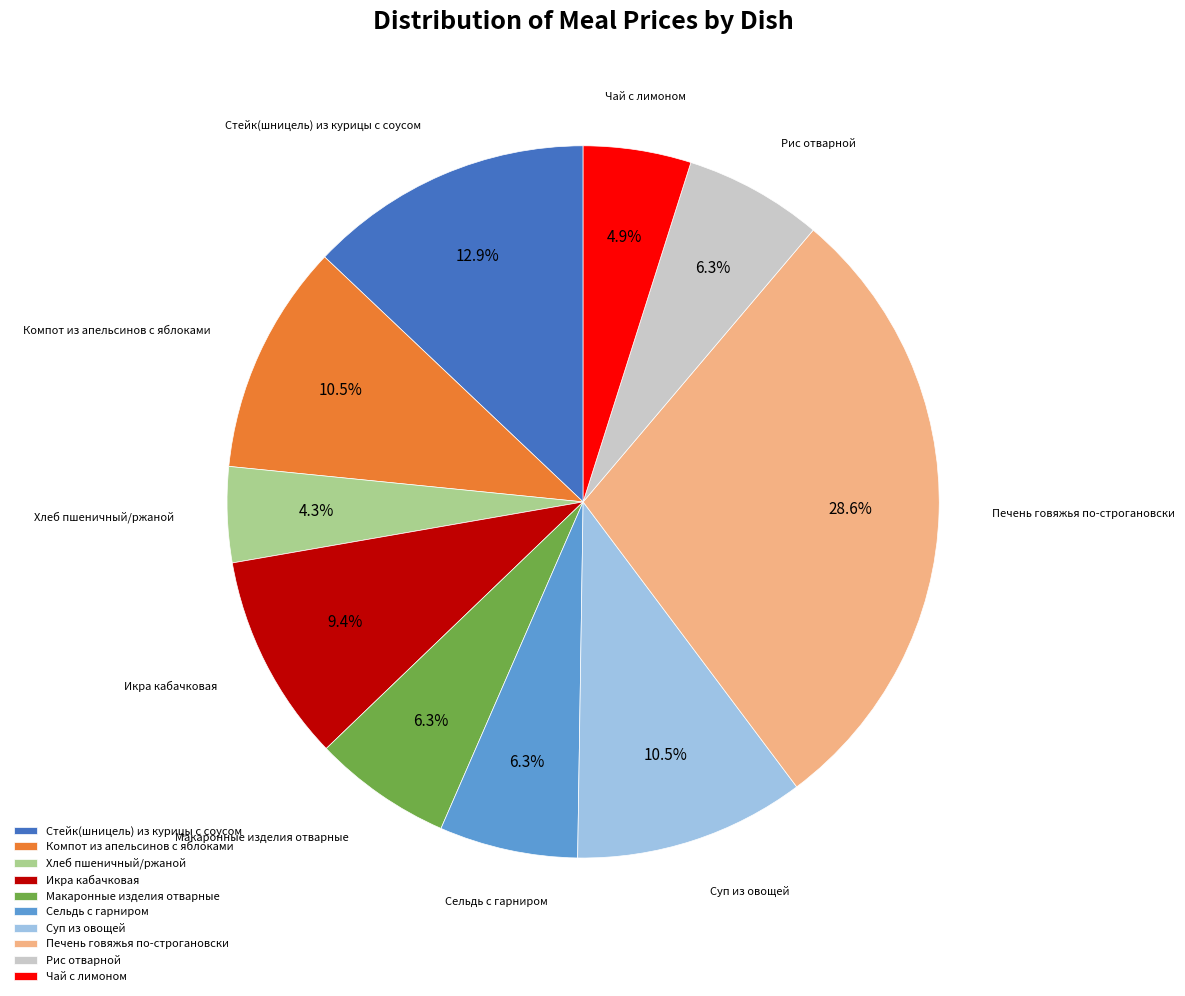

Is the sum of Компот из апельсинов с яблоками and Рис отварной greater than half?

No